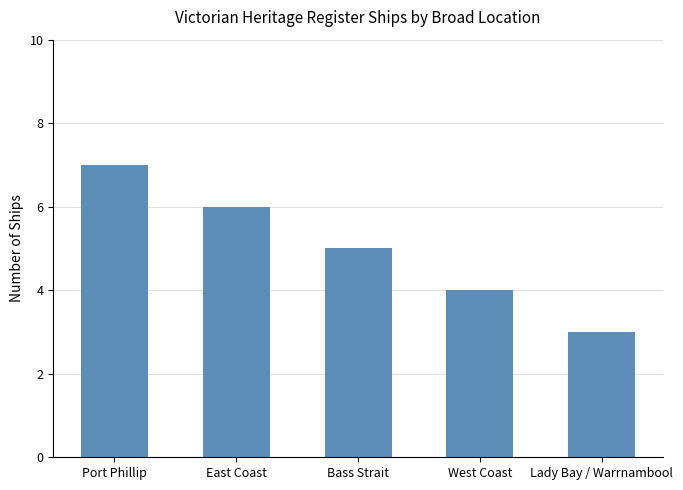

Approximately how many times larger is the value at West Coast compared to Port Phillip?

0.6